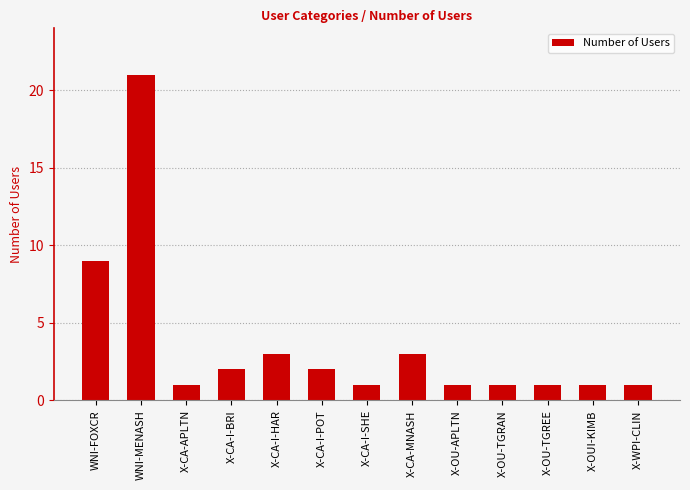

Reading right to left, what are all the values shown in this chart?

1	1	1	1	1	3	1	2	3	2	1	21	9